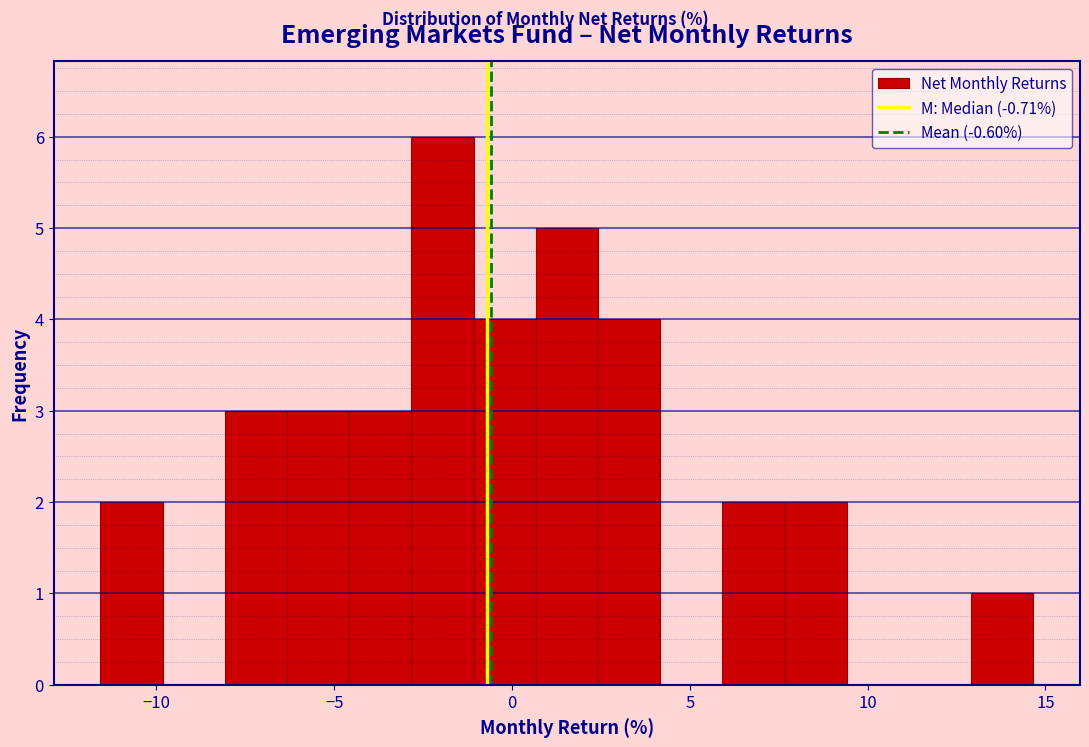

Around what value on the x-axis is the tallest bar? Give the approximate position of its centre, as read against the axis.

-2.0